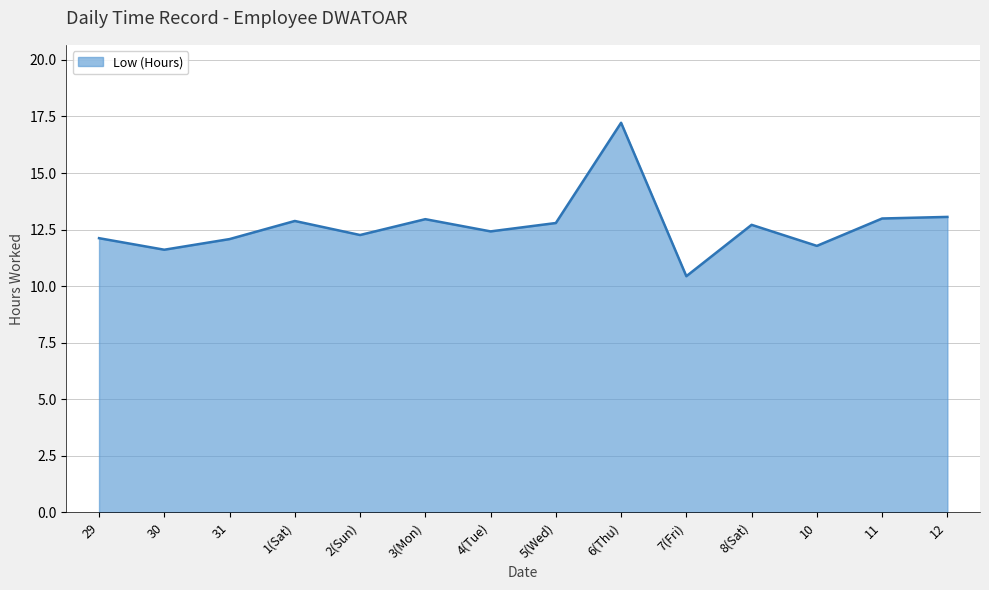

True or false: the data shows 8.1 at 31.

False